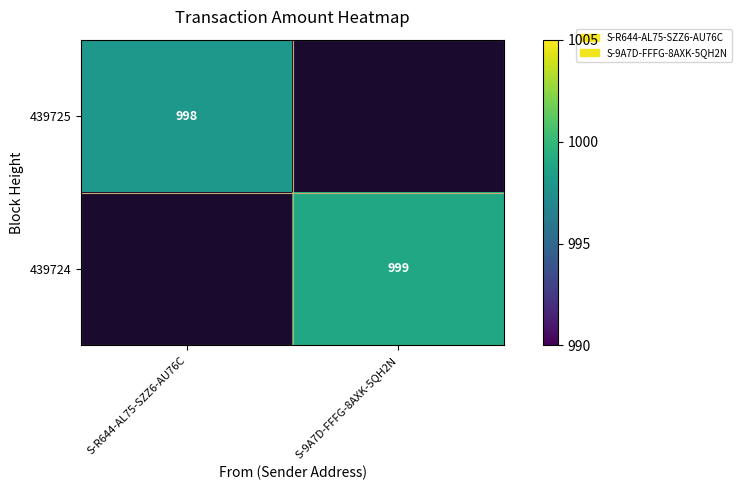

True or false: 439725 has a value of 1777 at S-R644-AL75-SZZ6-AU76C.

False